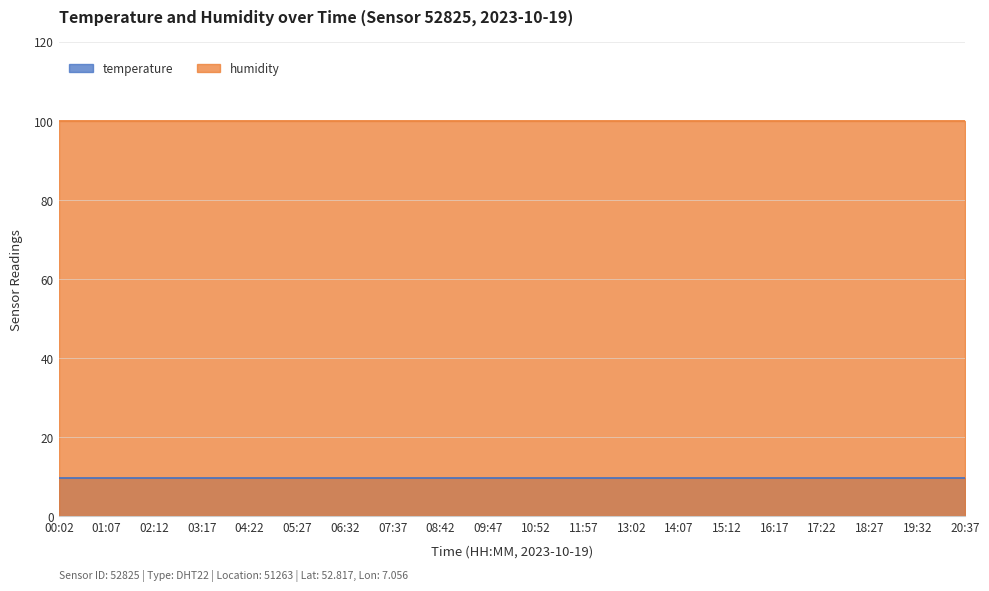

True or false: humidity has more than 0 interior local peaks.

False